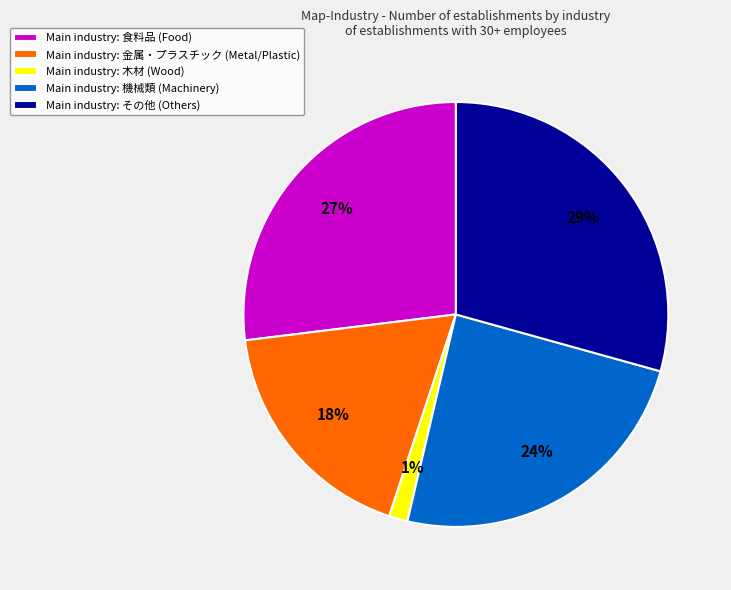

Is there a majority slice in this chart?

No